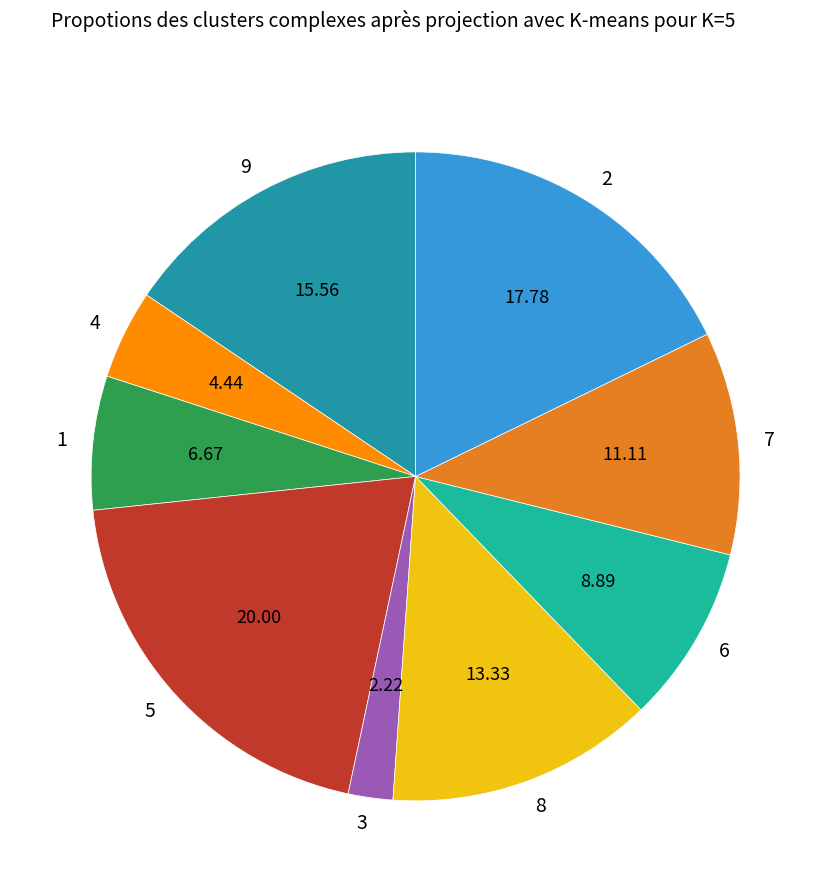

Rank the categories by value from lowest to highest.

3, 4, 1, 6, 7, 8, 9, 2, 5